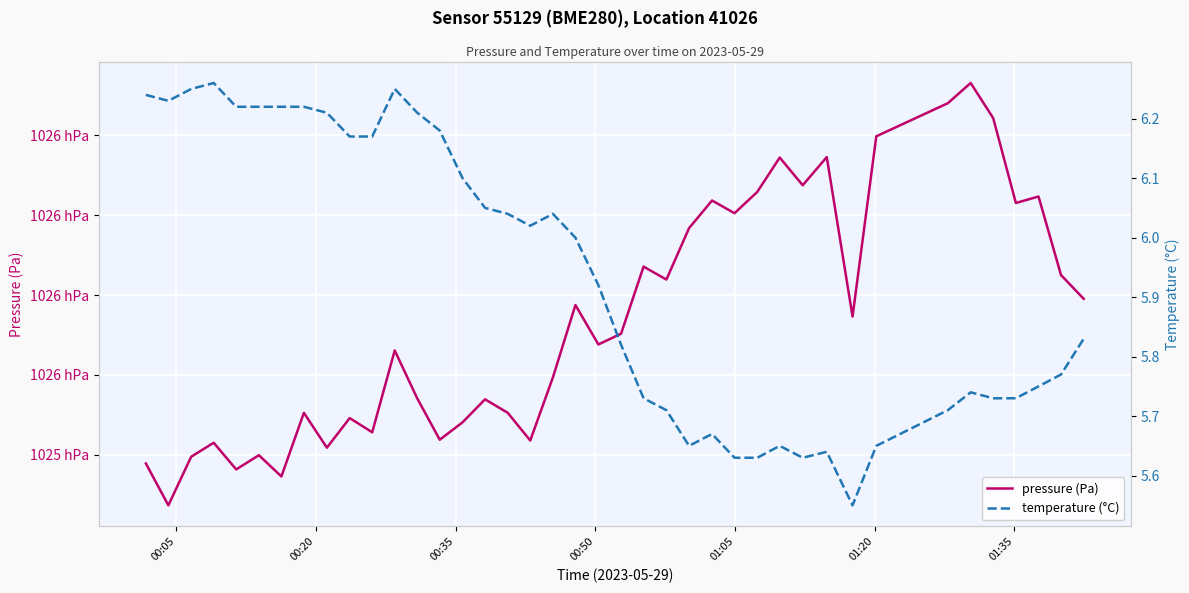

What is the minimum value shown in the chart?

5.5